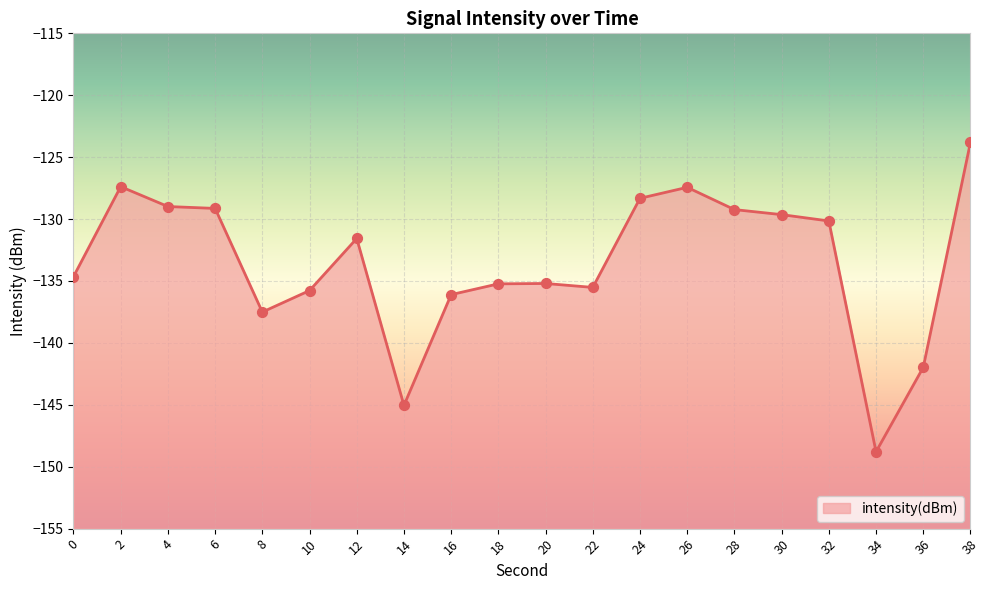

What is the change in value from 8 to 20?

+2.3